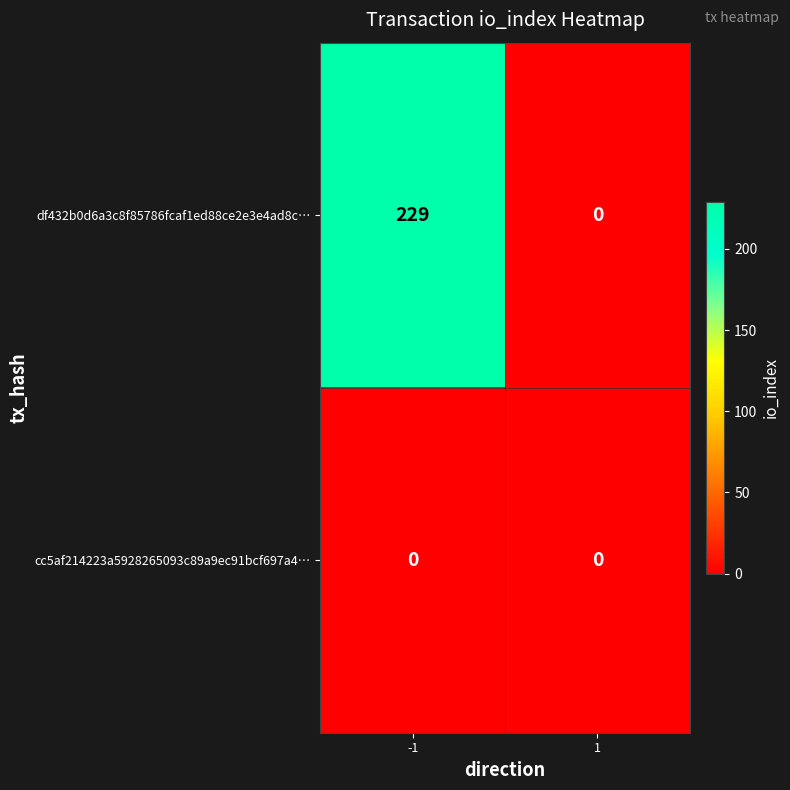

What is the approximate value of df432b0d6a3c8f85786fcaf1ed88ce2e3e4ad8c… at -1?

229